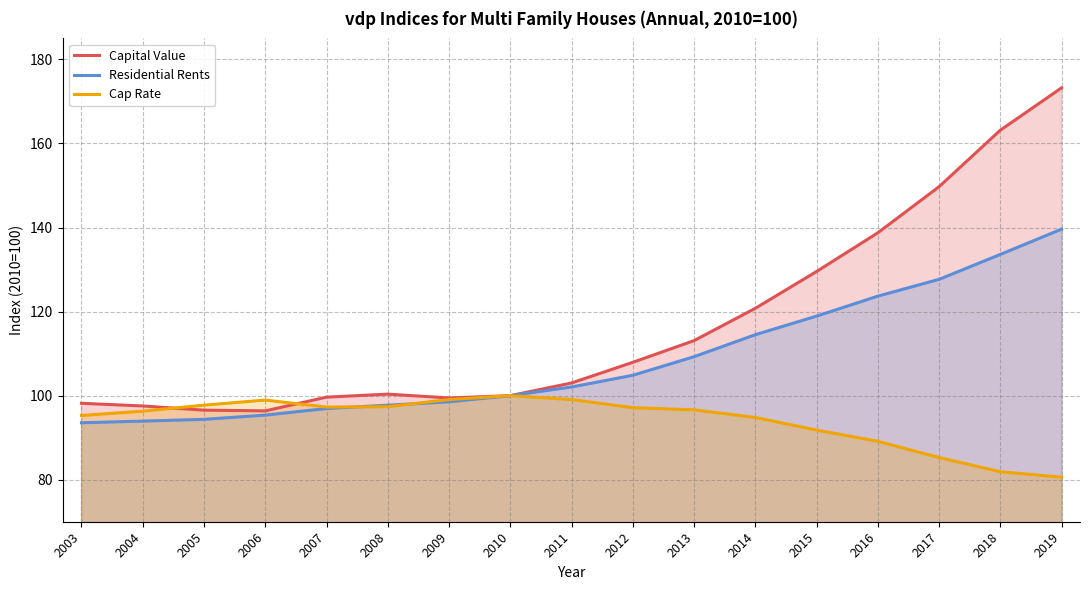

Which series has the largest total across all categories?

Capital Value